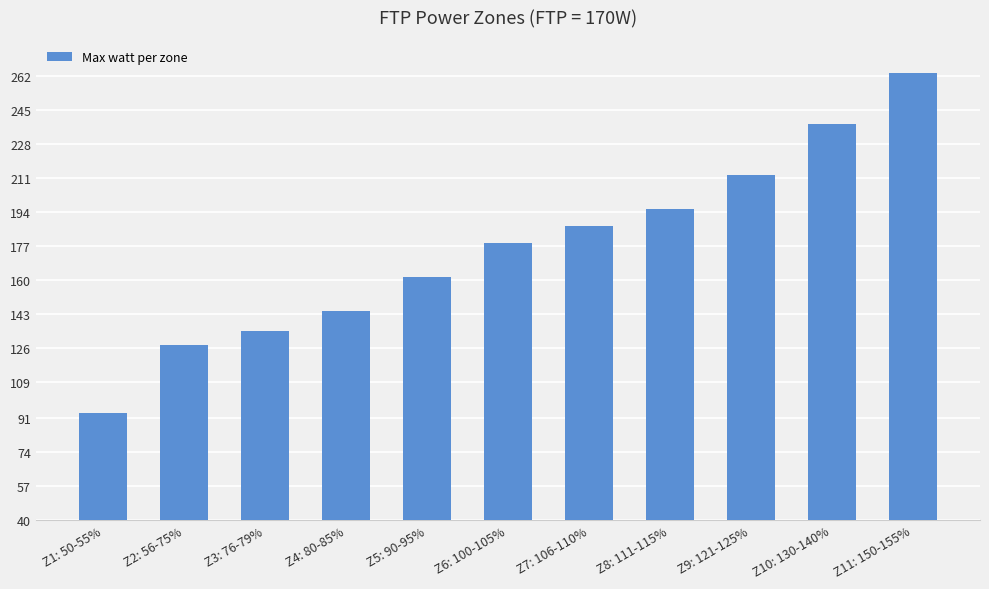

Does the chart contain stacked bars?

No